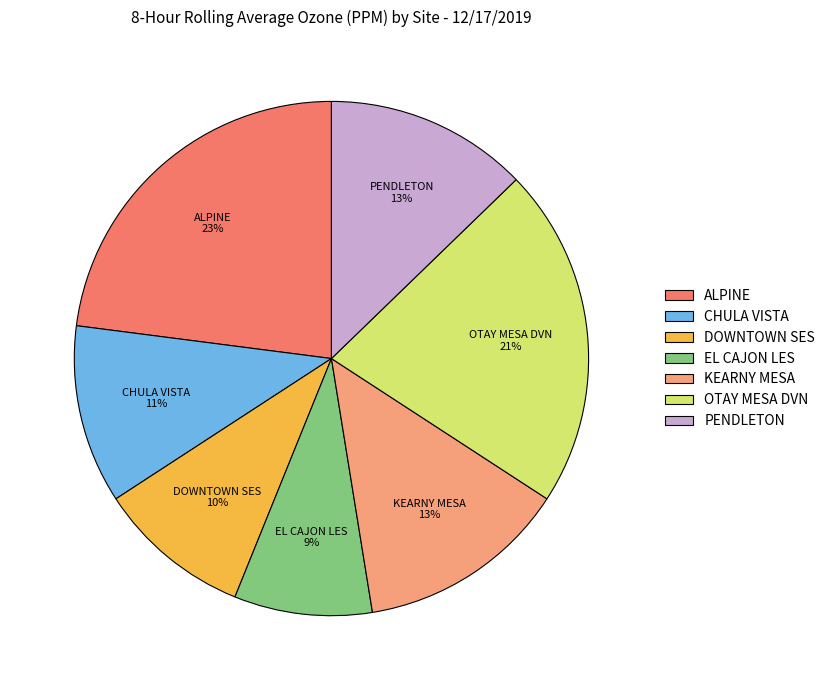

To the nearest percent, what is the difference between the ALPINE and PENDLETON slice percentages?

10%